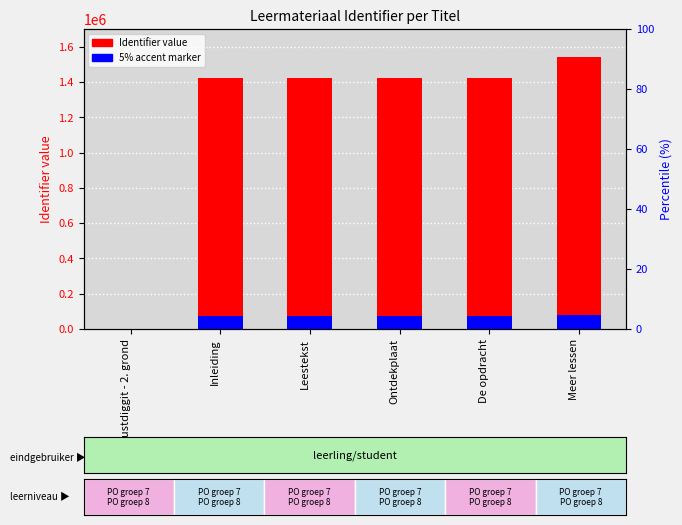

What is the label of the 5th bar from the left?

De opdracht